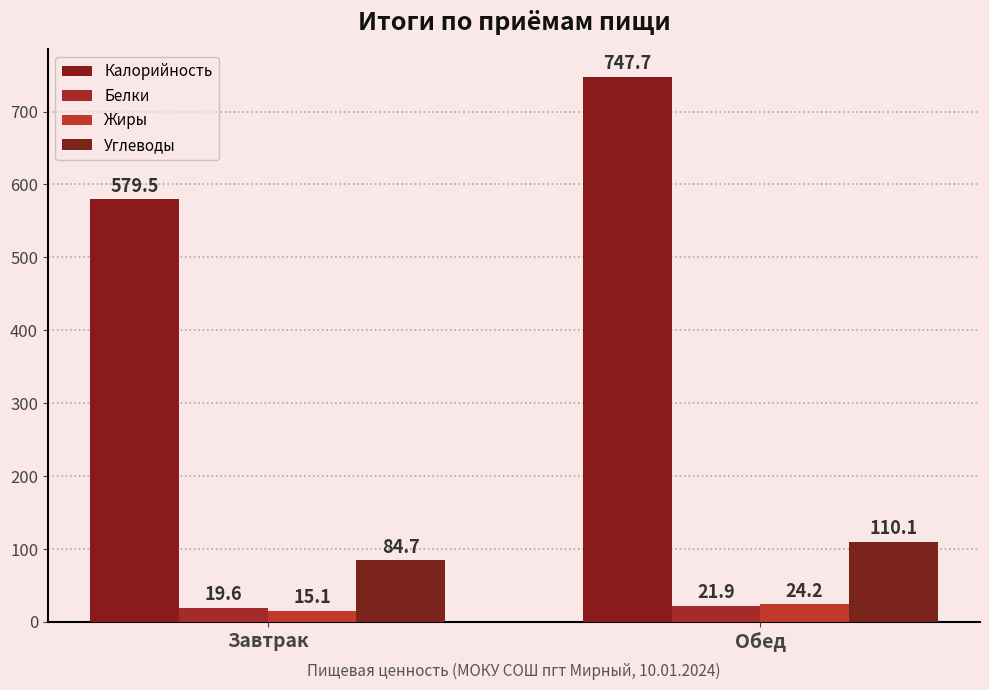

Are the bars horizontal?

No